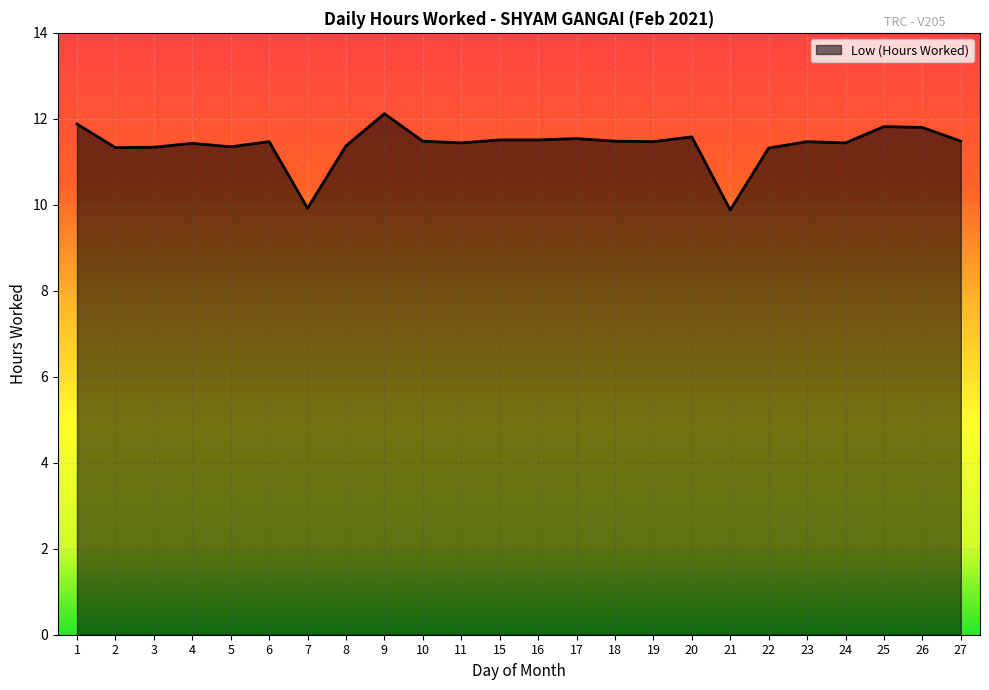

What is the smallest value displayed?

9.9